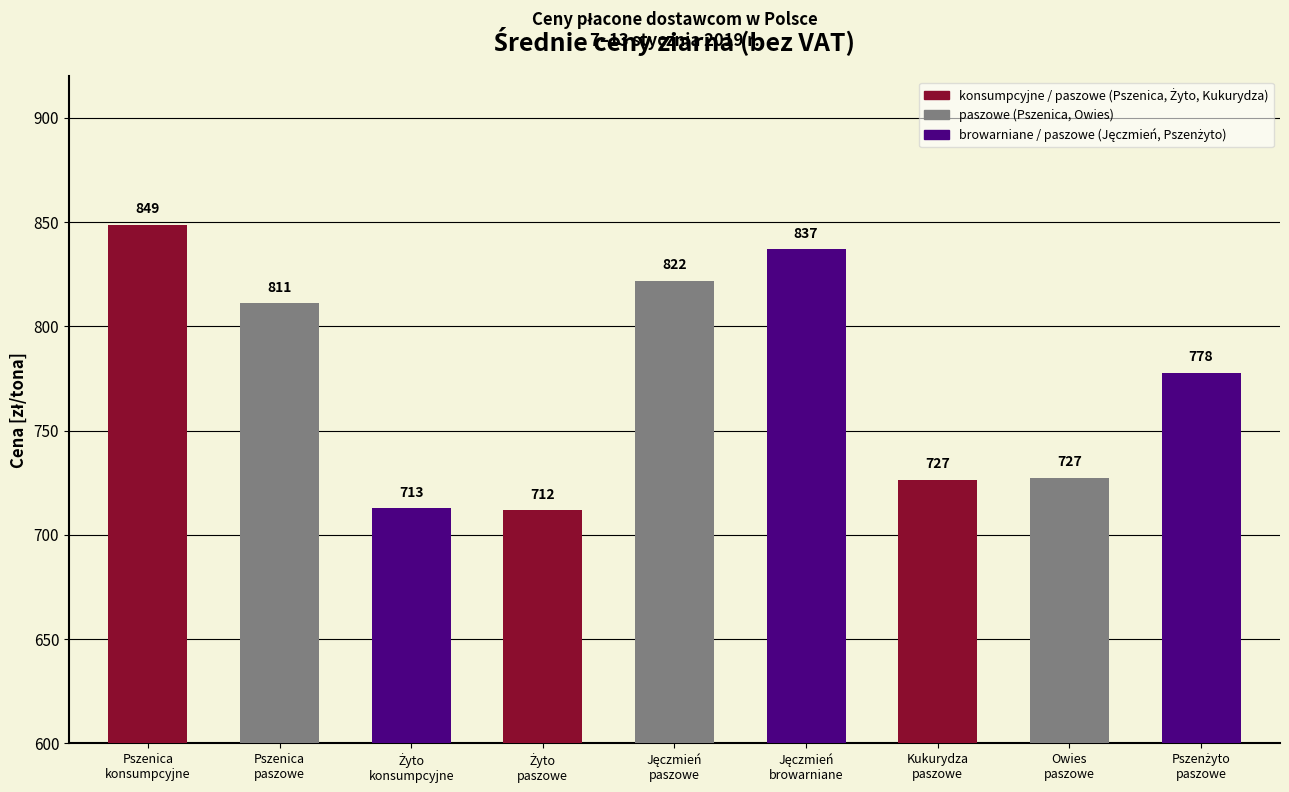

How many values are below 777?

4